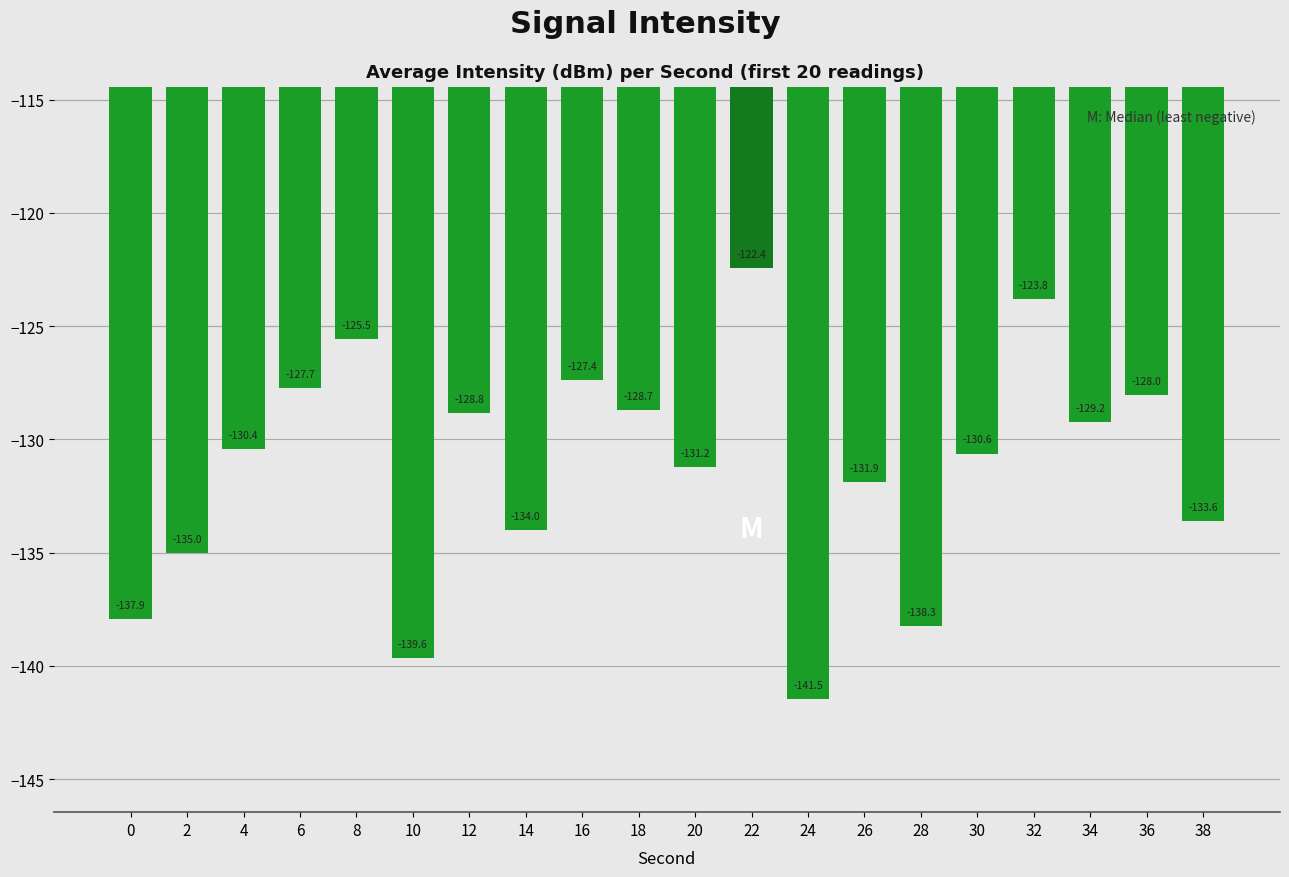

Is it true that the value at 36 is -35.2?

False